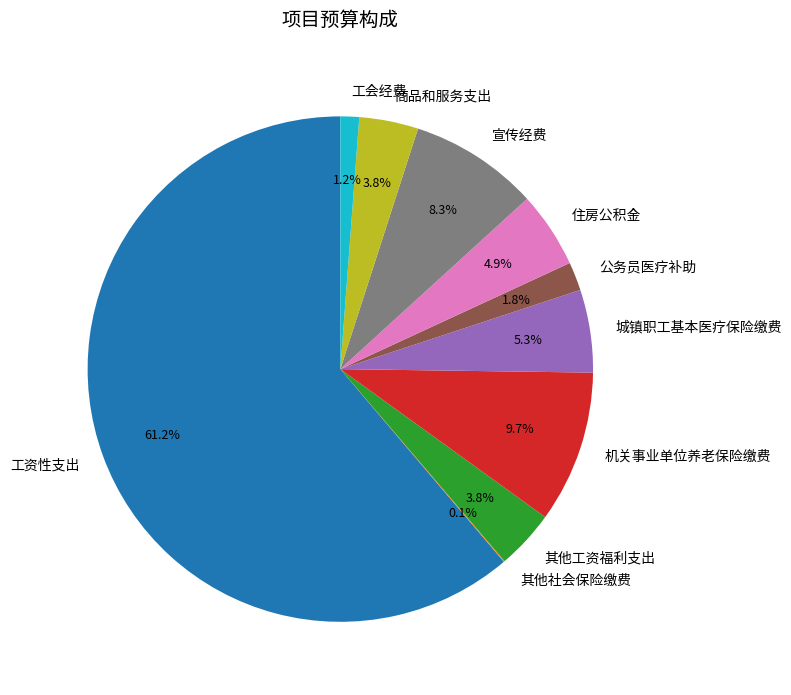

What percentage is NOT represented by 住房公积金?

95.1%